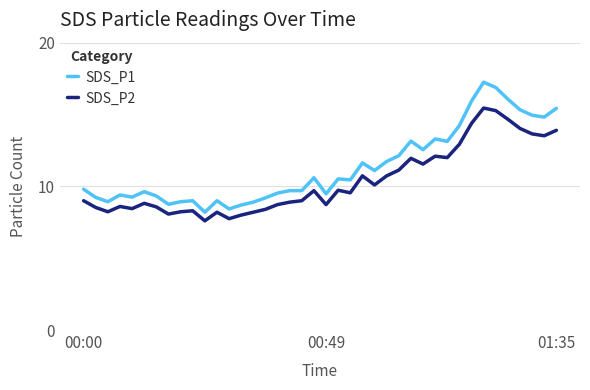

List the series in order of their overall mean, lowest first.

SDS_P2, SDS_P1